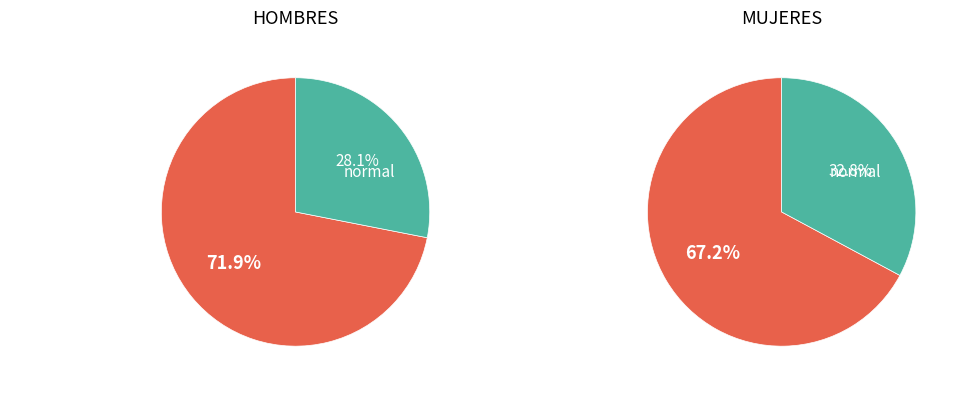

Which series has the widest spread of values?

HOMBRES (No indígenas)